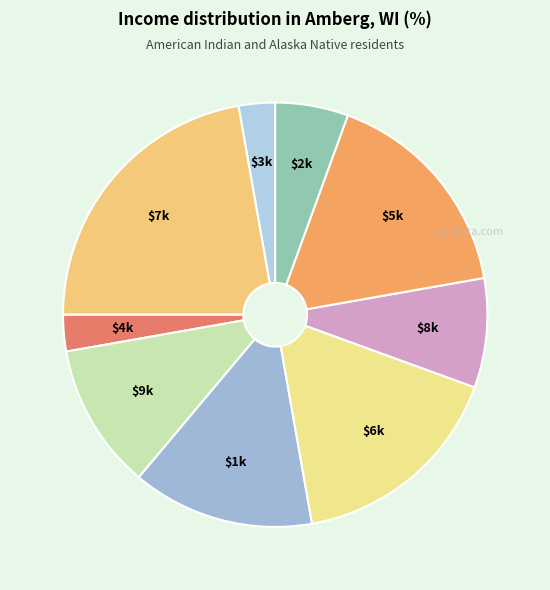

Does any single category account for the majority?

No